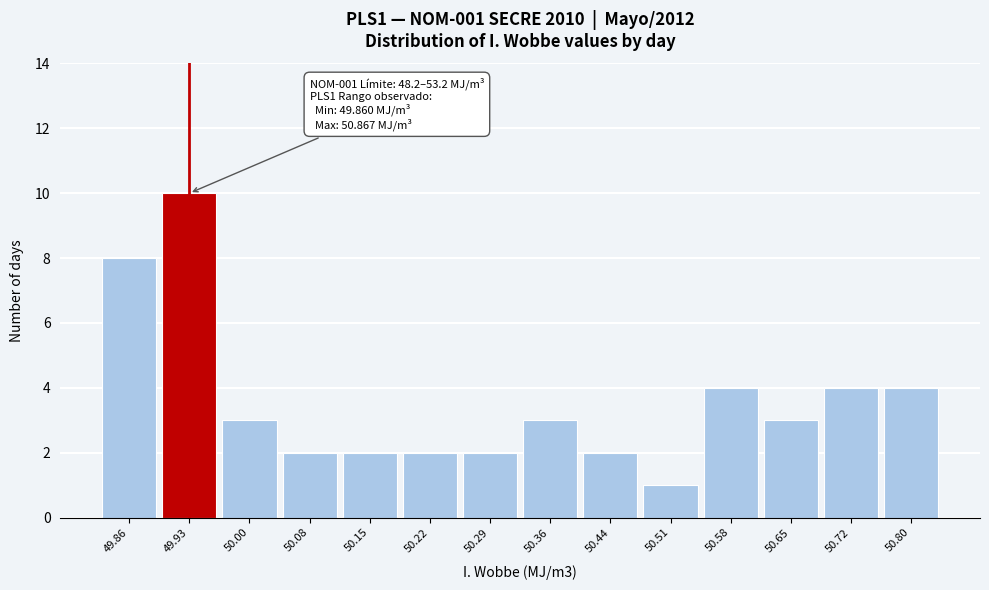

Reading right to left, extract all data points from this chart.

50.80=4	50.72=4	50.65=3	50.58=4	50.51=1	50.44=2	50.36=3	50.29=2	50.22=2	50.15=2	50.08=2	50.00=3	49.93=10	49.86=8